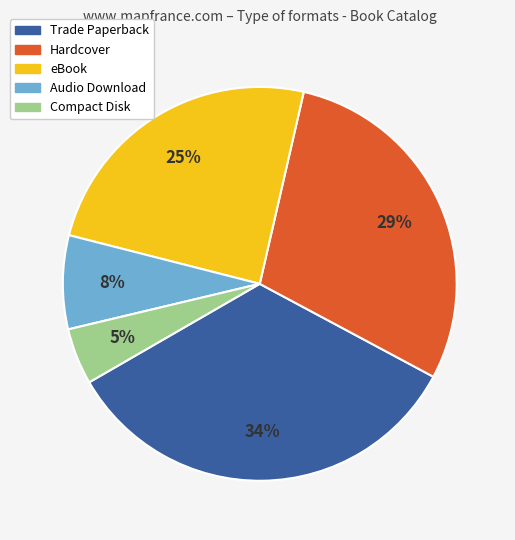

Rank the categories by value from lowest to highest.

Compact Disk, Audio Download, eBook, Hardcover, Trade Paperback